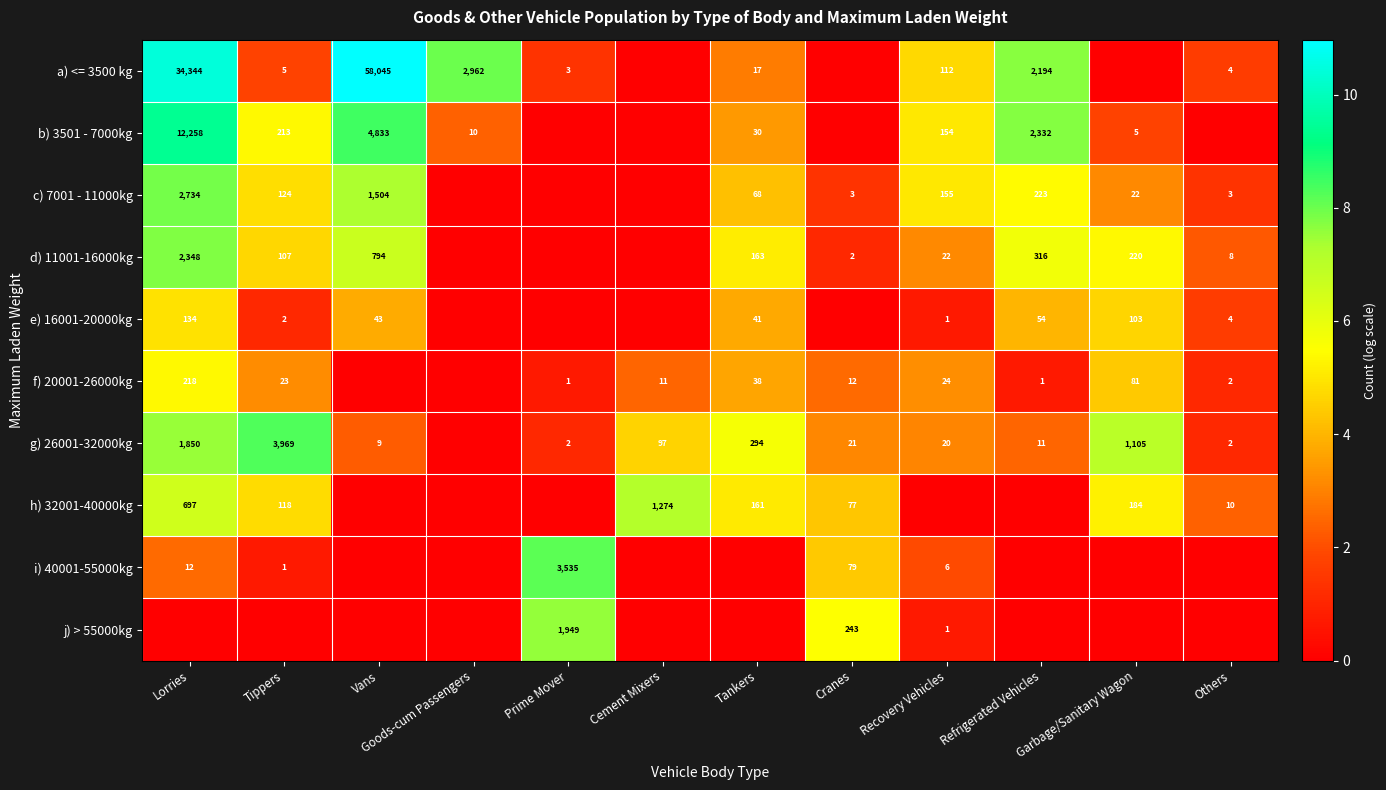

What is the total value across all series at Cement Mixers?

14.2